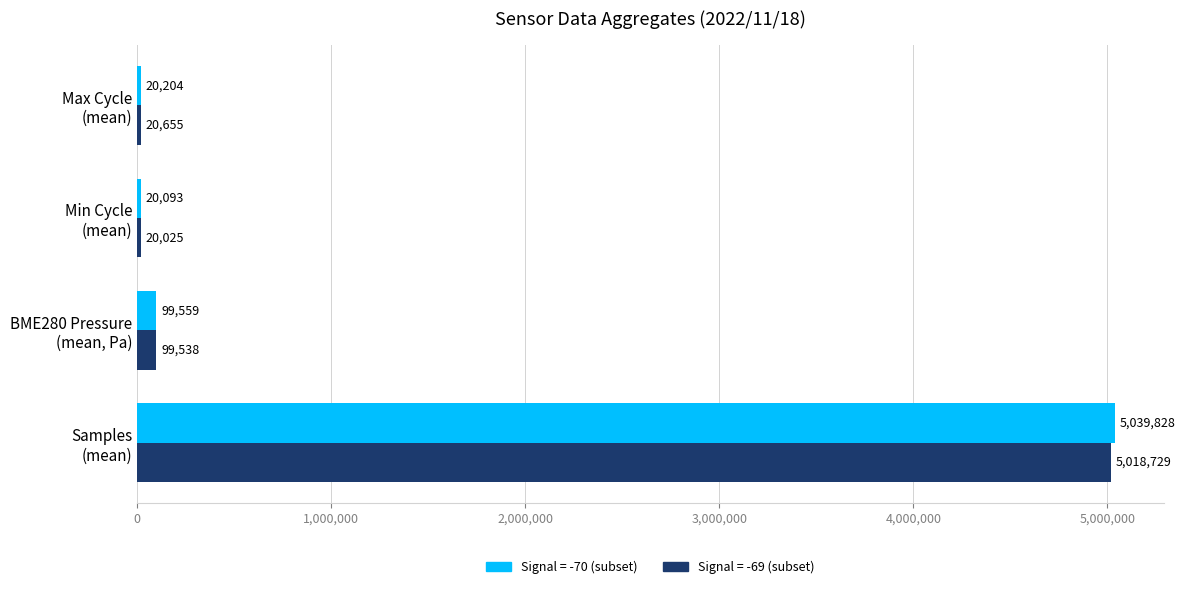

At which category is the sum across all series the highest?

Samples
(mean)